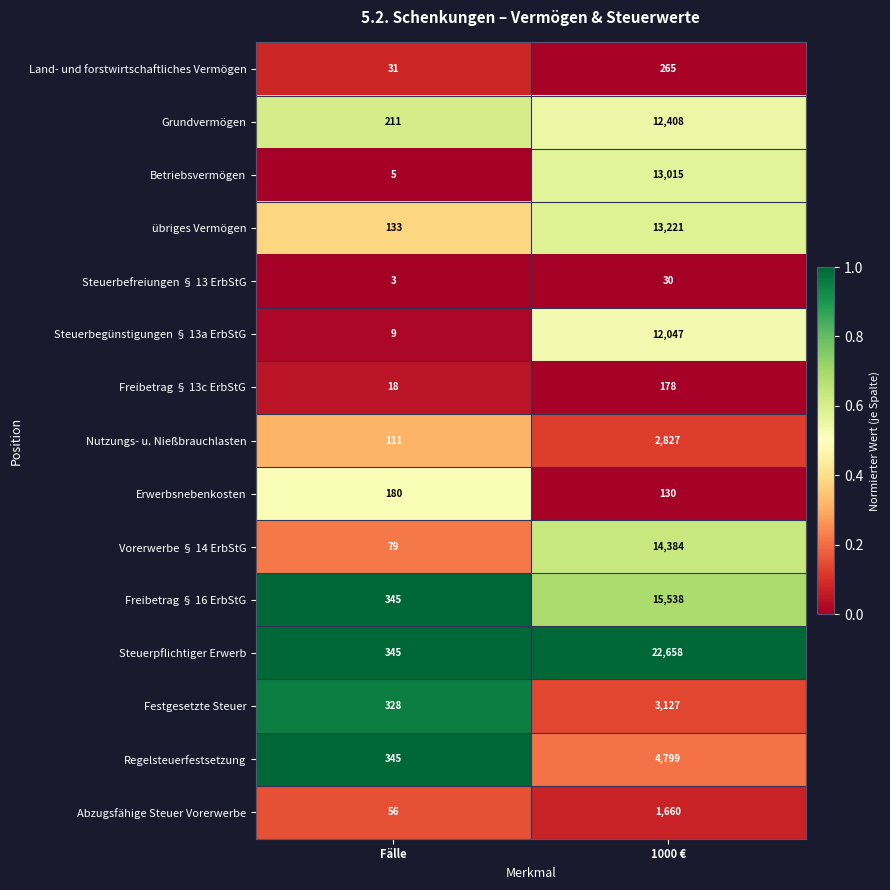

Which series changed the most between Fälle and 1000 €?

Steuerpflichtiger Erwerb